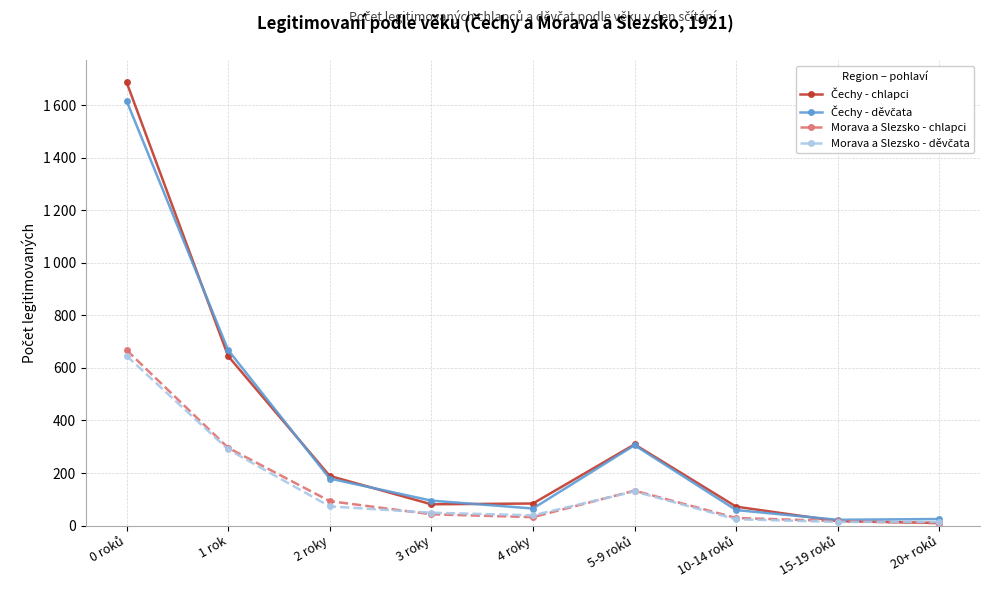

Where is the first local maximum for Čechy - chlapci?

5-9 roků